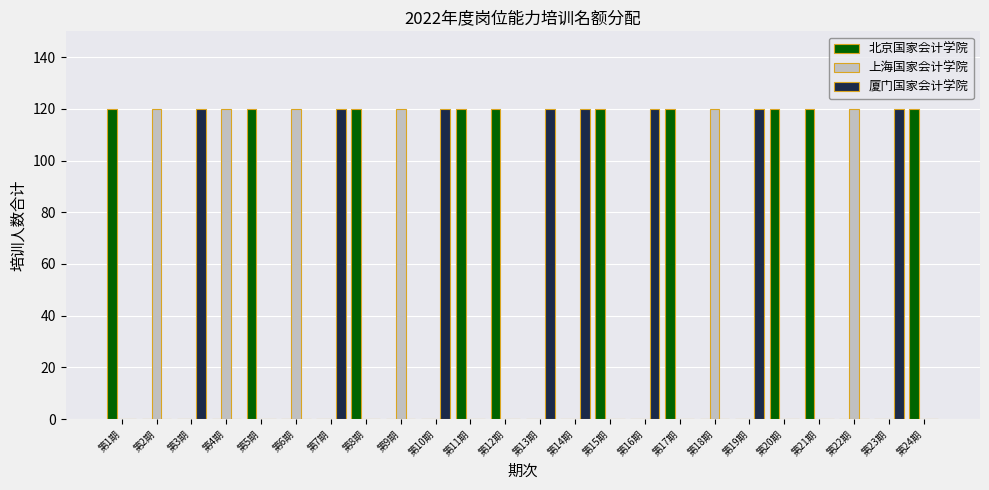

Are the bars horizontal?

No